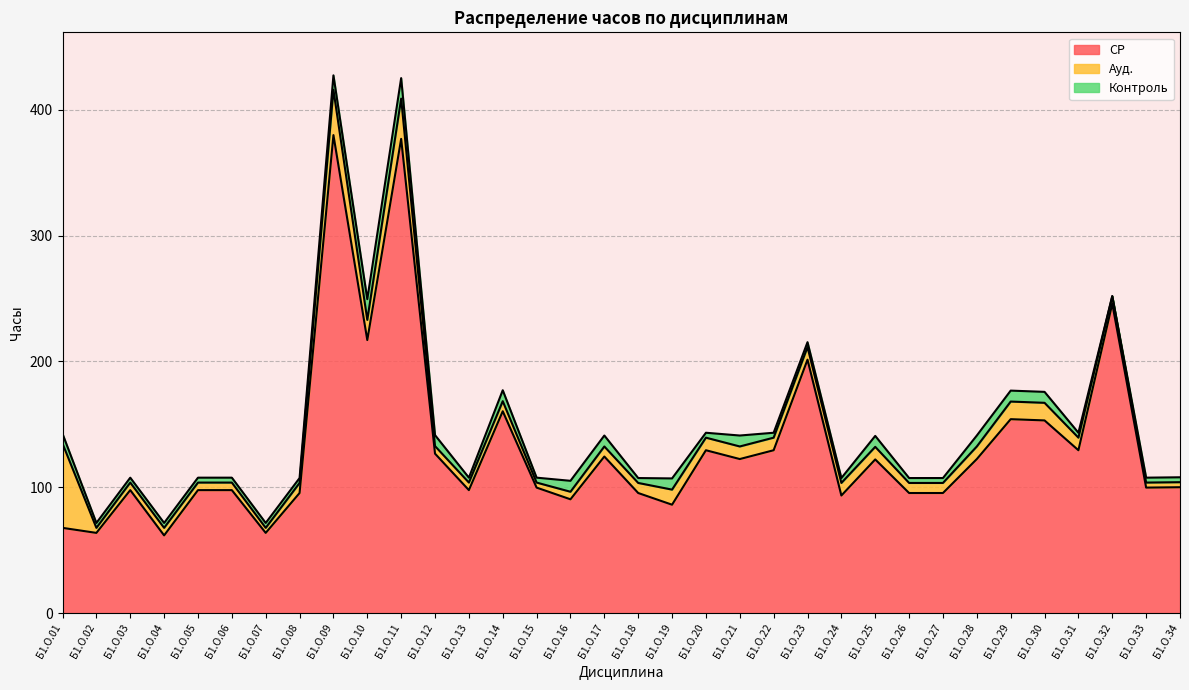

True or false: Ауд. and СР intersect in this chart.

False